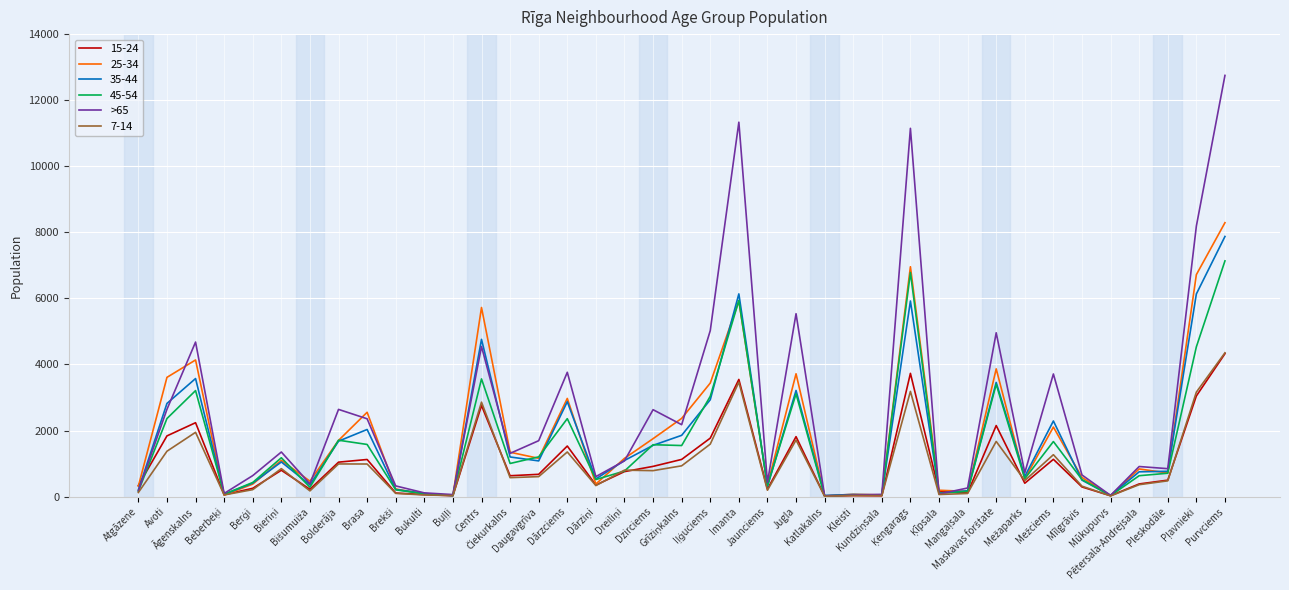

Which series has the largest total across all categories?

>65